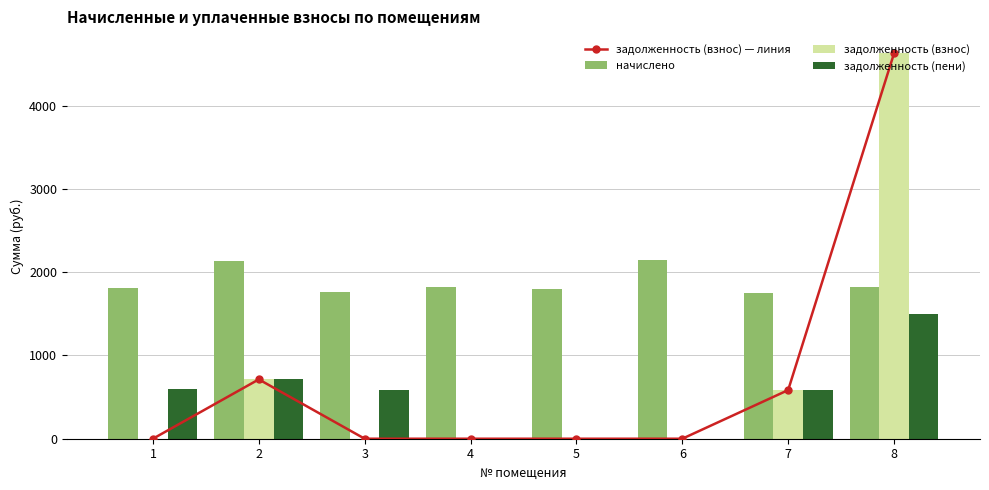

List the labels in order of задолженность (взнос) — линия value, smallest first.

1, 3, 4, 5, 6, 7, 2, 8